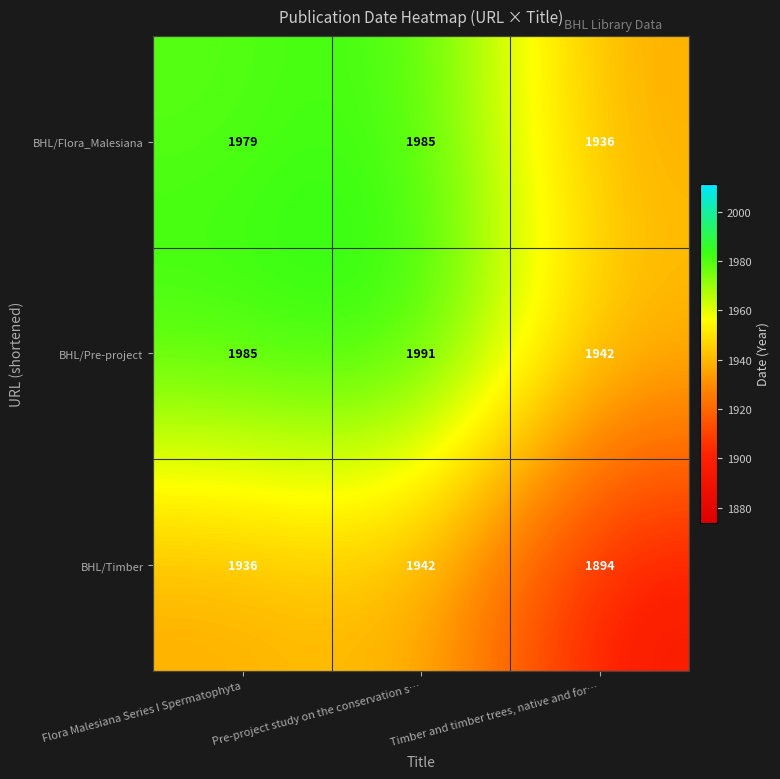

The value of BHL/Pre-project at Pre-project study on the conservation s… is 3063. True or false?

False